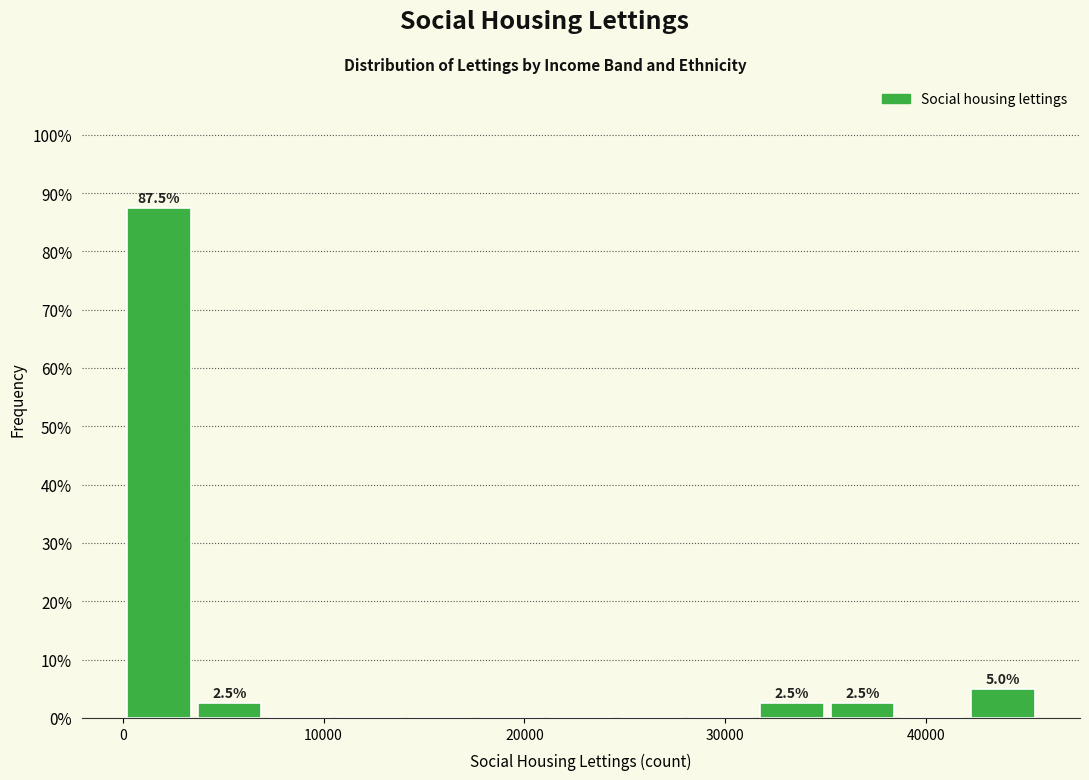

Around what value on the x-axis is the tallest bar? Give the approximate position of its centre, as read against the axis.

2000